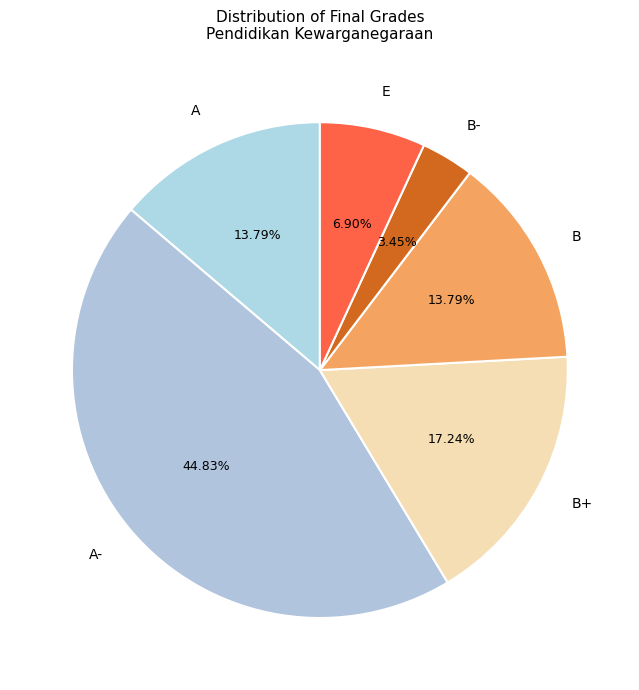

To the nearest percent, what percentage of the pie is B?

14%